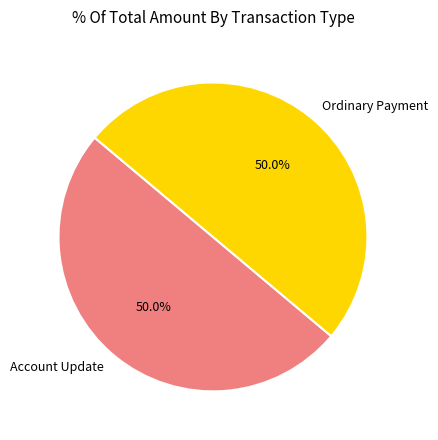

What is the ratio of the value at Ordinary Payment to the value at Account Update?

1.0